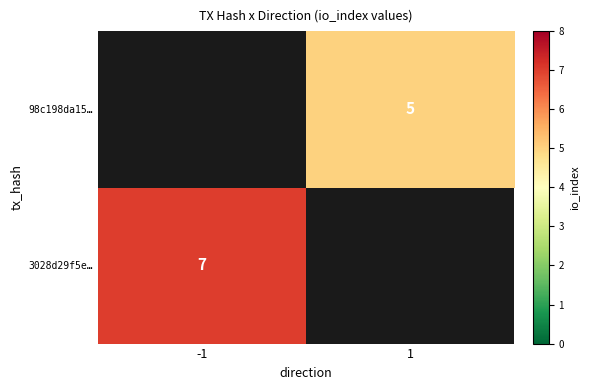

The 98c198da15… series shows 5 at 1. True or false?

True